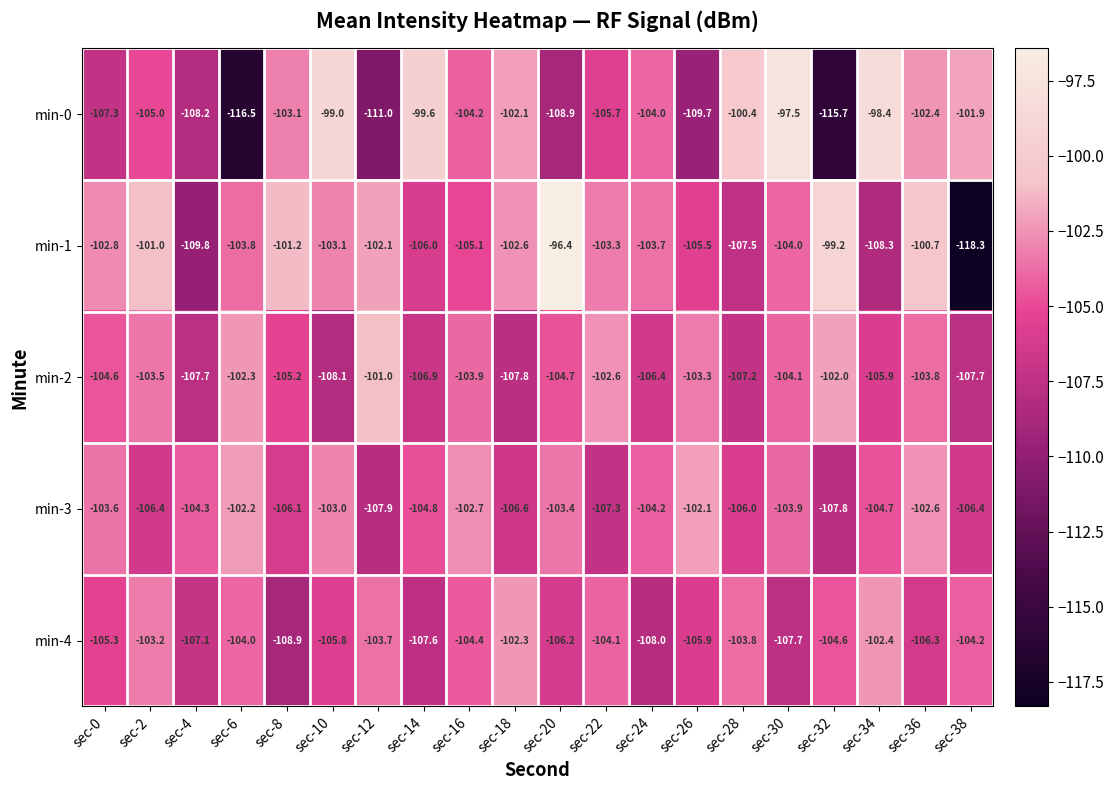

The value of min-3 at sec-32 is -141.1. True or false?

False